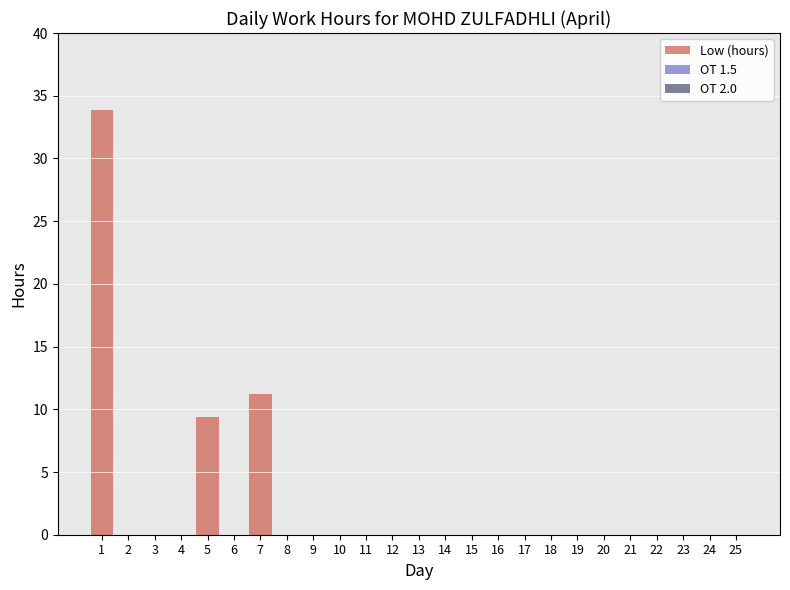

What is the greatest value displayed?

33.9